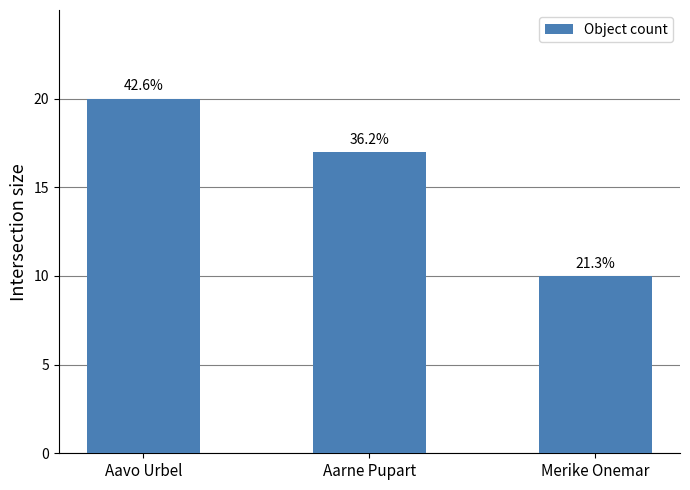

Does the chart contain any negative values?

No